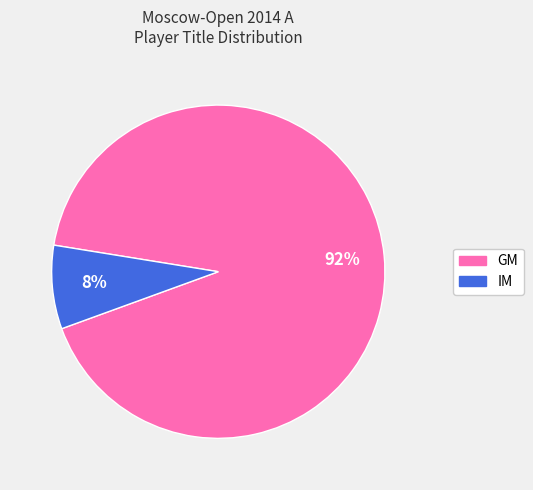

To the nearest percent, what is the difference between the GM and IM slice percentages?

84%